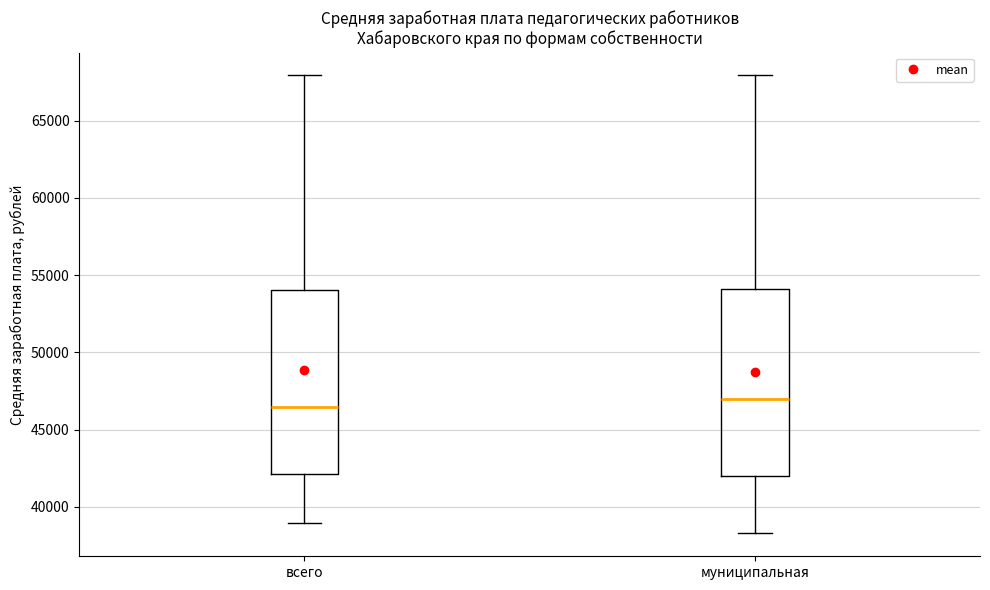

Reading left to right, transcribe this box plot: for each box, give where its median line is, the range the box spans, and where its two whiskers end, as read against the y-axis. The values are not printed on the chart, so give them approximately, as read against the axis.

всего: median 46500, box 42000 to 54000, whiskers 39000 to 68000
муниципальная: median 47000, box 42000 to 54000, whiskers 38500 to 68000